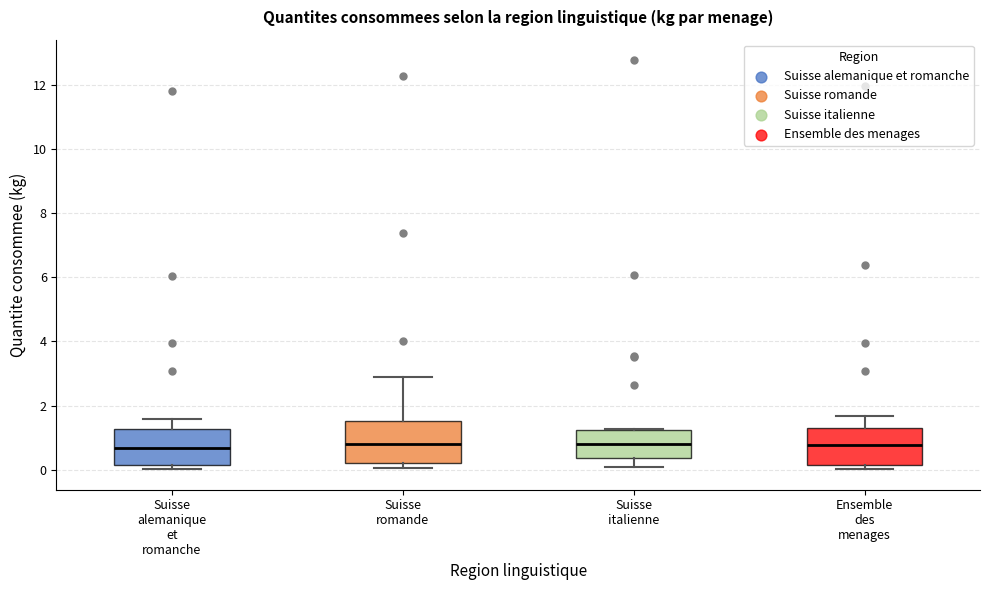

Reading left to right, read every box against the y-axis: the position of its median line, the range the box covers, and the ends of its whiskers. The values are not printed on the chart, so give them approximately, as read against the axis.

Suisse alemanique et romanche: median 0.6, box 0.2 to 1.2, whiskers 0.0 to 1.6
Suisse romande: median 0.8, box 0.2 to 1.6, whiskers 0.0 to 2.8
Suisse italienne: median 0.8, box 0.4 to 1.2, whiskers 0.0 to 1.2
Ensemble des menages: median 0.8, box 0.2 to 1.4, whiskers 0.0 to 1.6